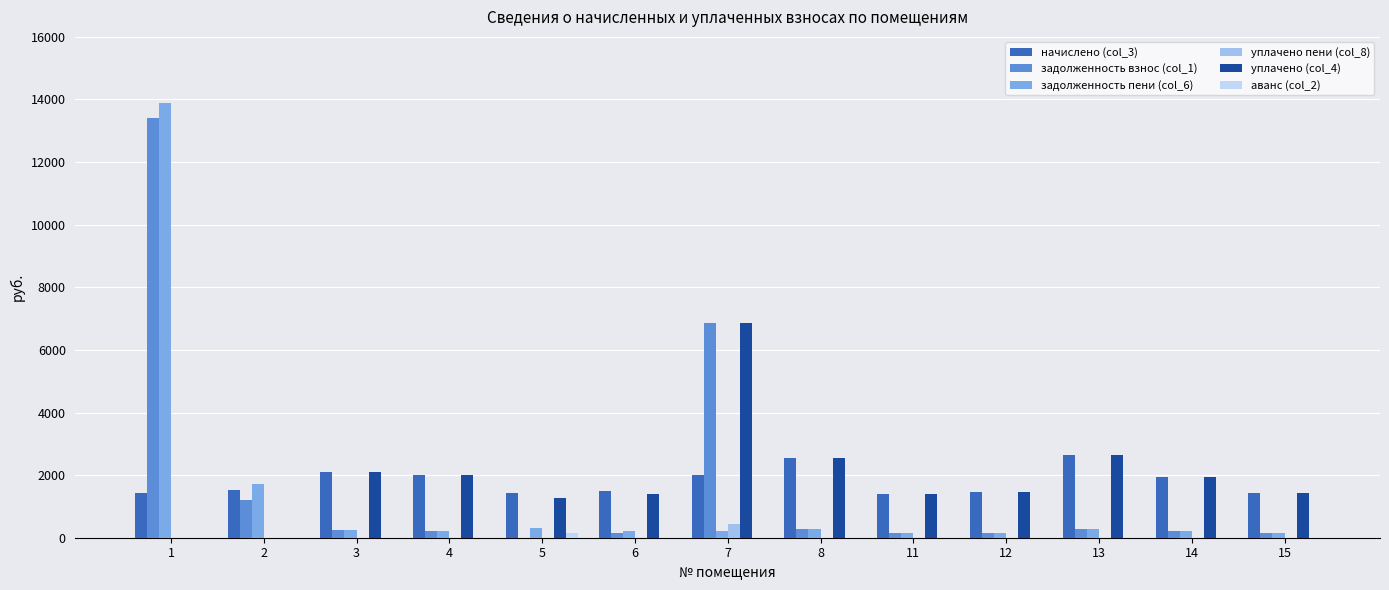

The value of уплачено (col_4) at 2 is 2595.7. True or false?

False